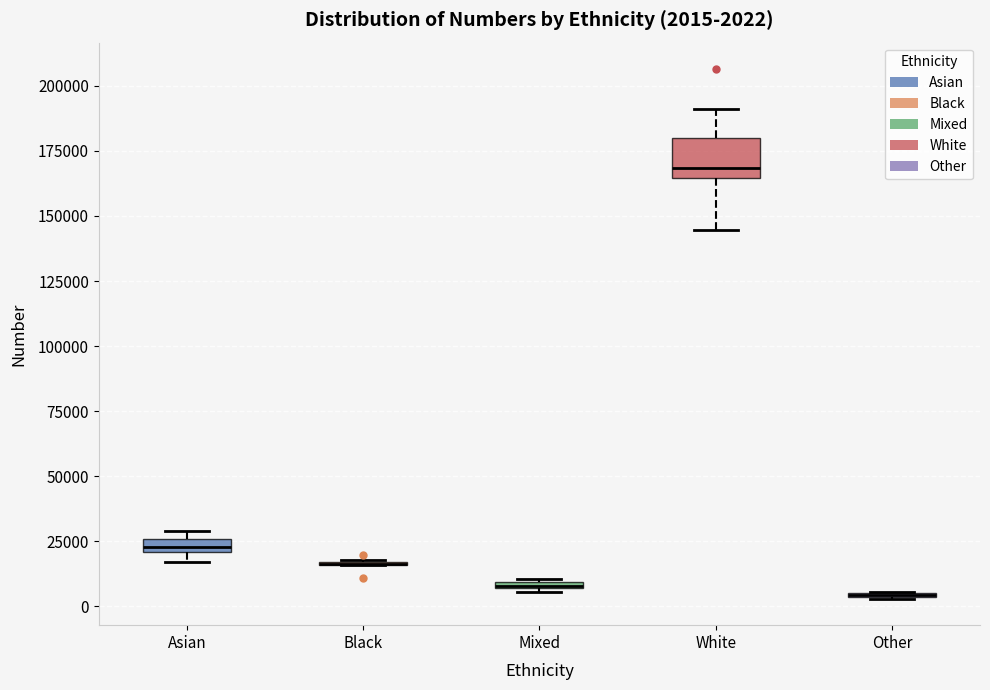

Which box is the tallest, from its lower edge to its upper edge?

White